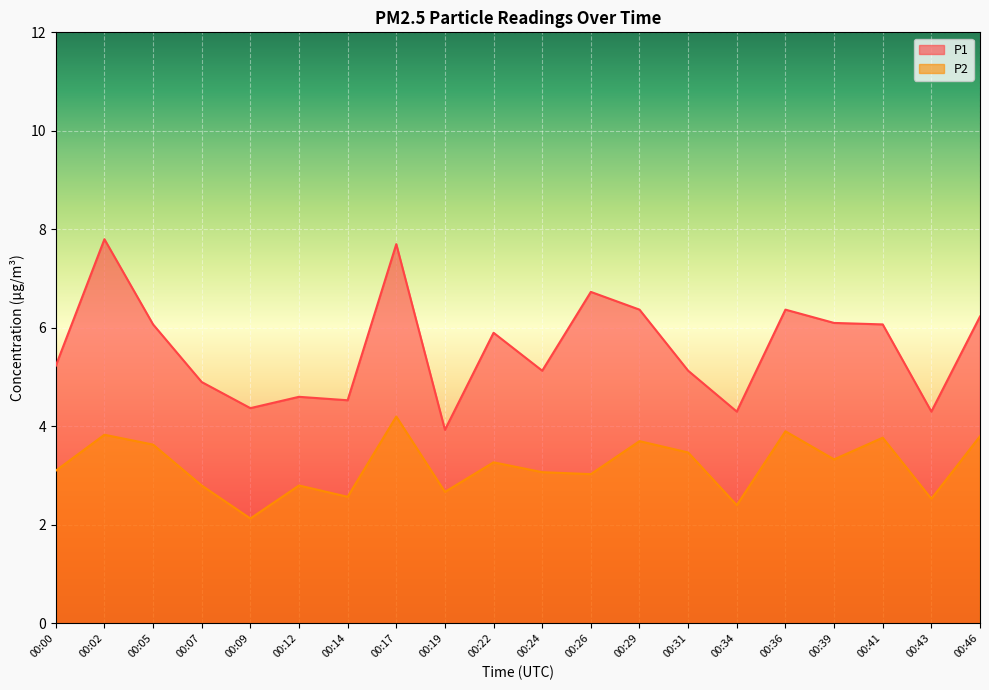

Rank the series by their average value, from lowest to highest.

P2, P1